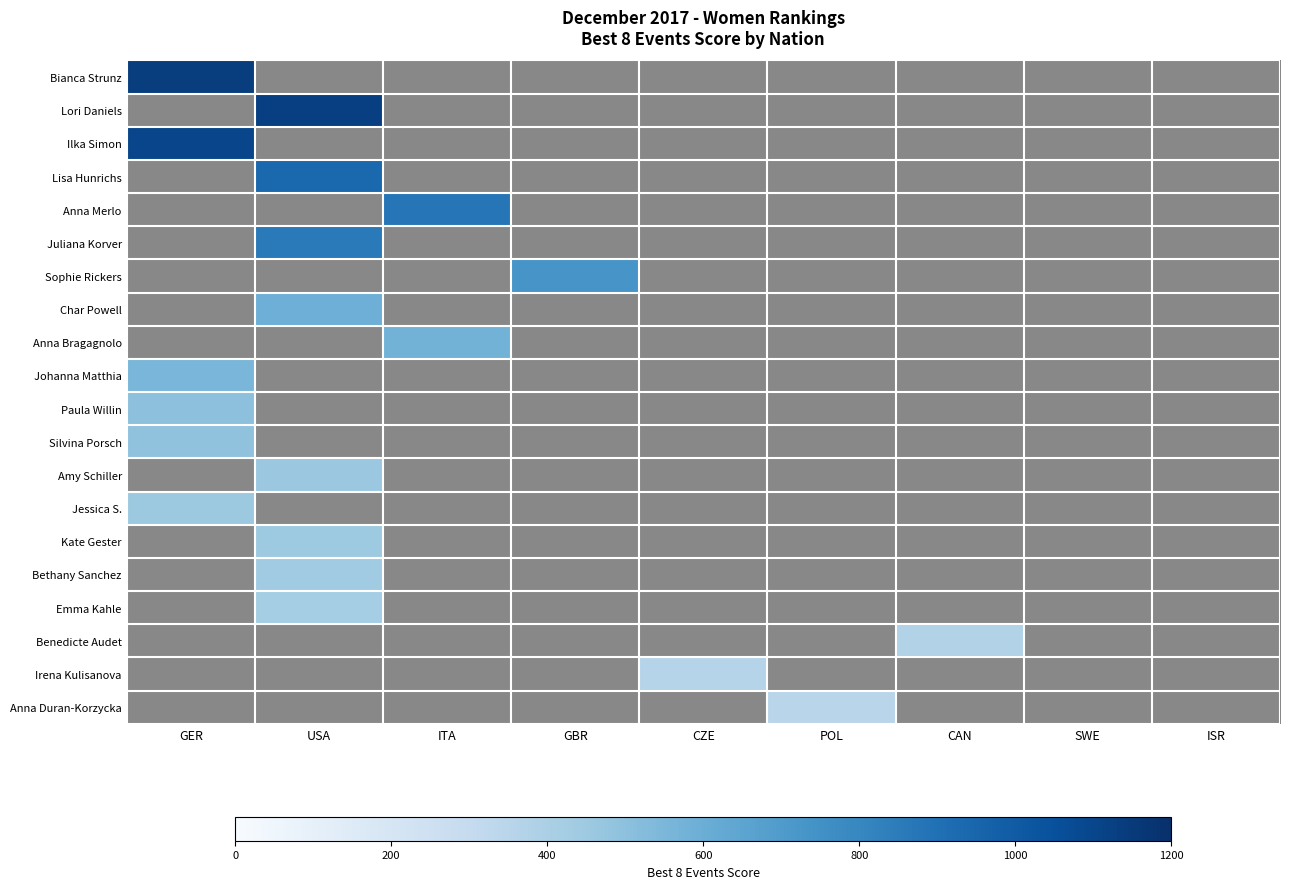

List the labels in order of Paula Willin value, smallest first.

USA, ITA, GBR, CZE, POL, CAN, SWE, ISR, GER